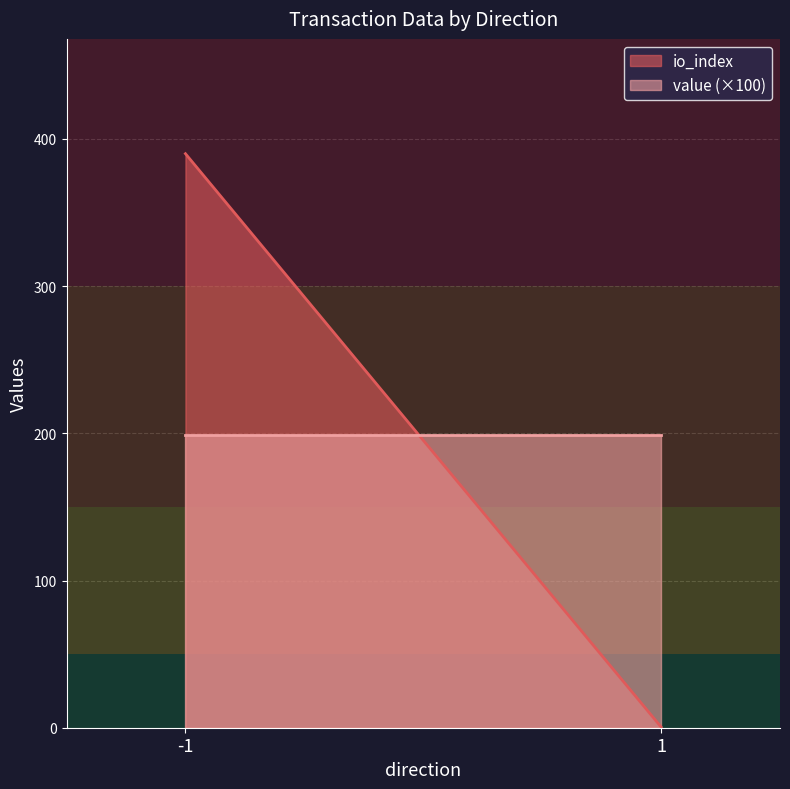

What is the maximum value shown in the chart?

390.0